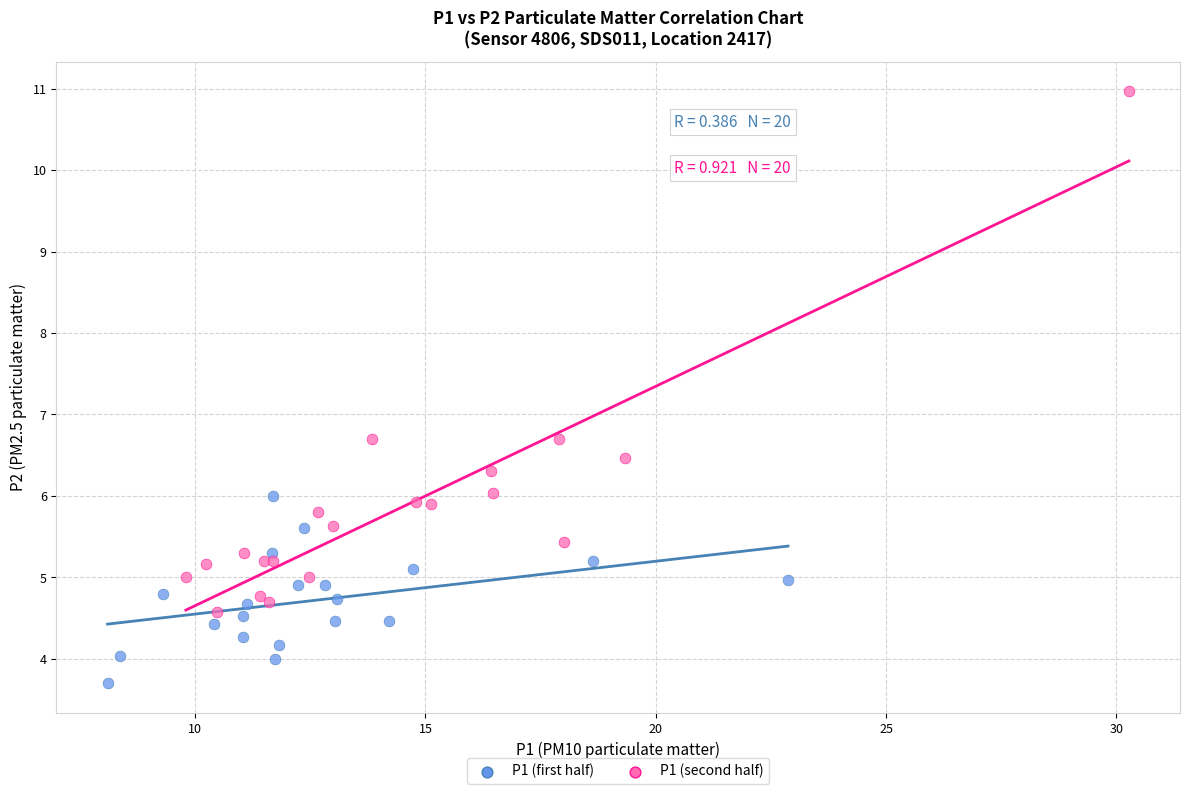

Which series has the largest Y range (max minus min)?

P1 (second half)